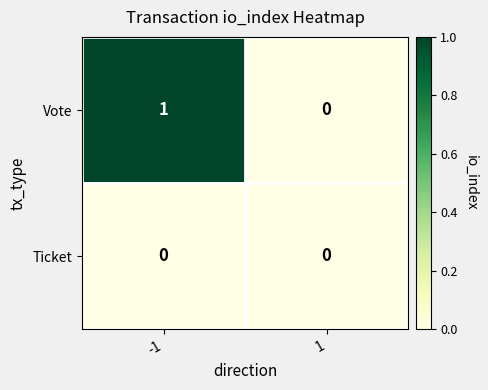

True or false: Ticket has a value of 0 at 1.

True